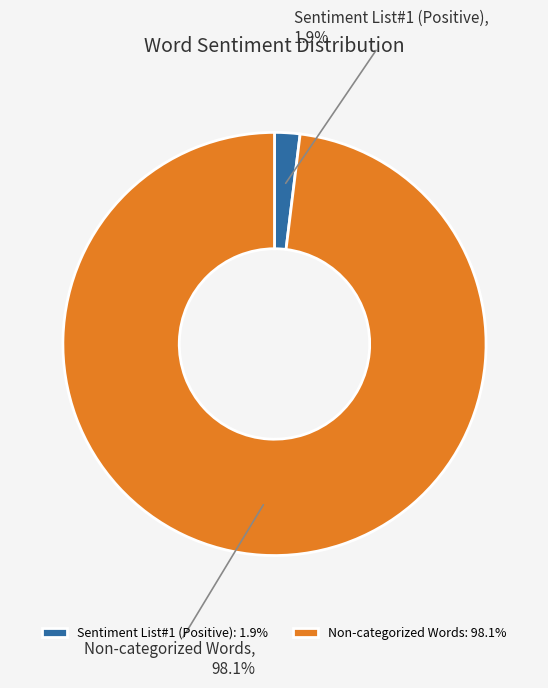

What percentage is the Non-categorized Words slice, to the nearest percent?

98%